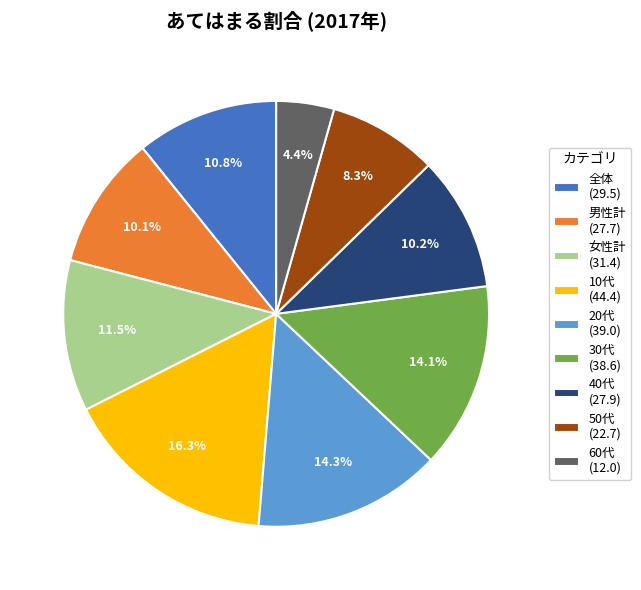

Count the number of slices in the pie.

9